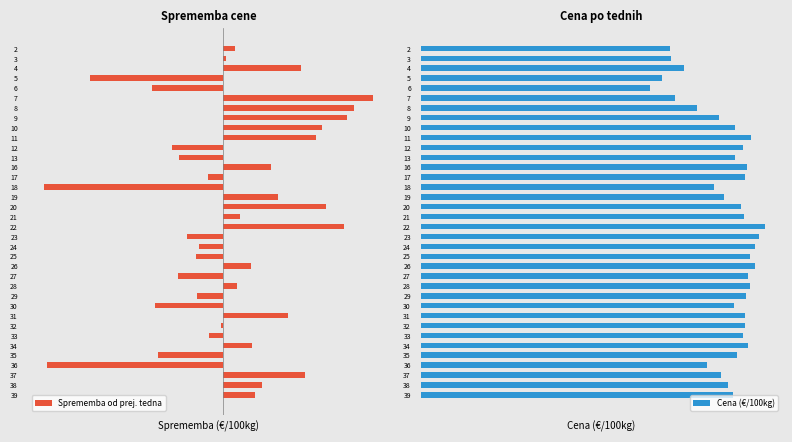

Which series has the largest total across all categories?

Cena (€/100kg)